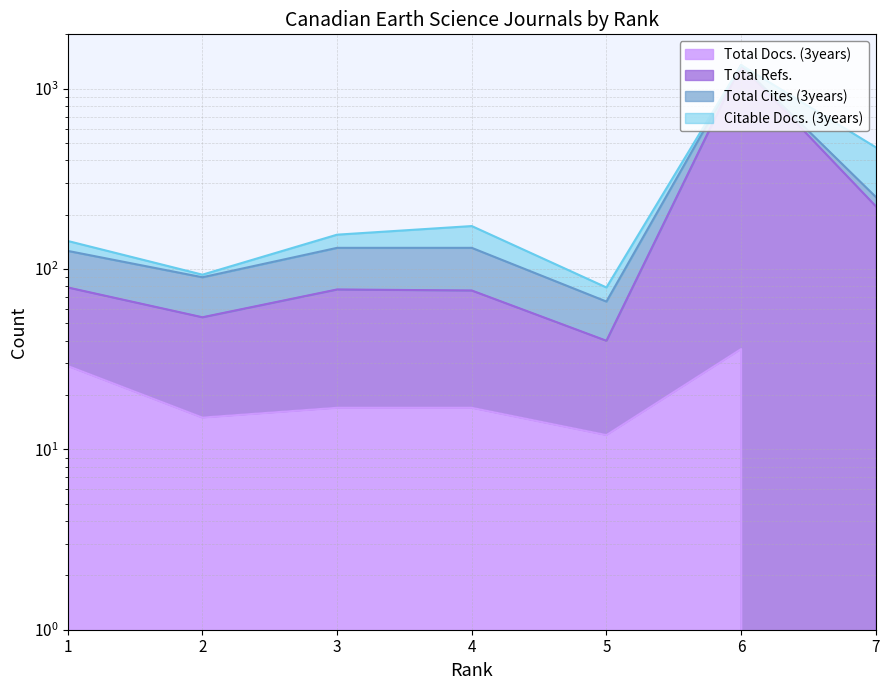

Is it true that Total Docs. (3years) equals 29 at 1?

True